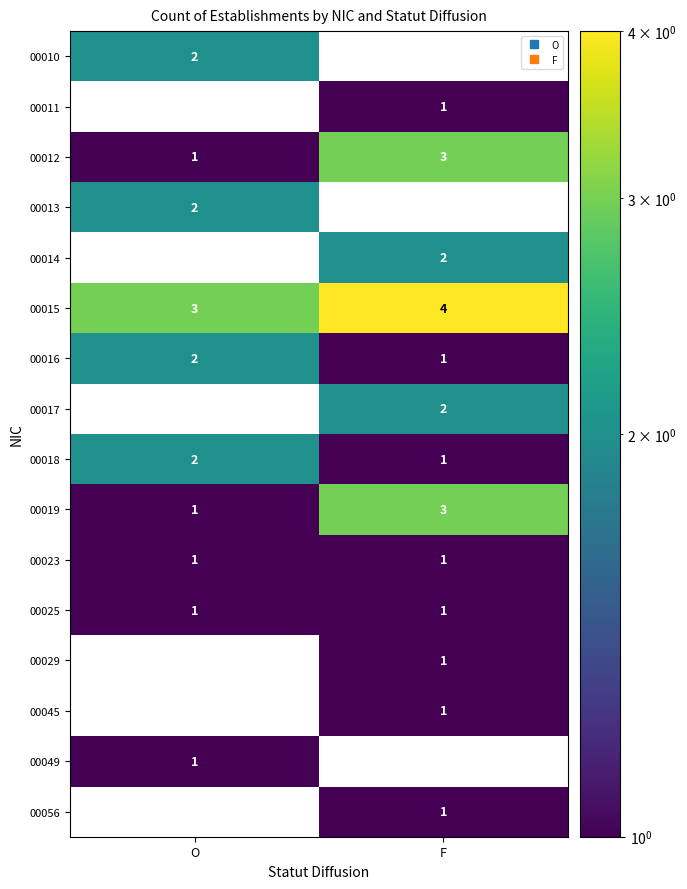

Which has a higher value, F or O?

O